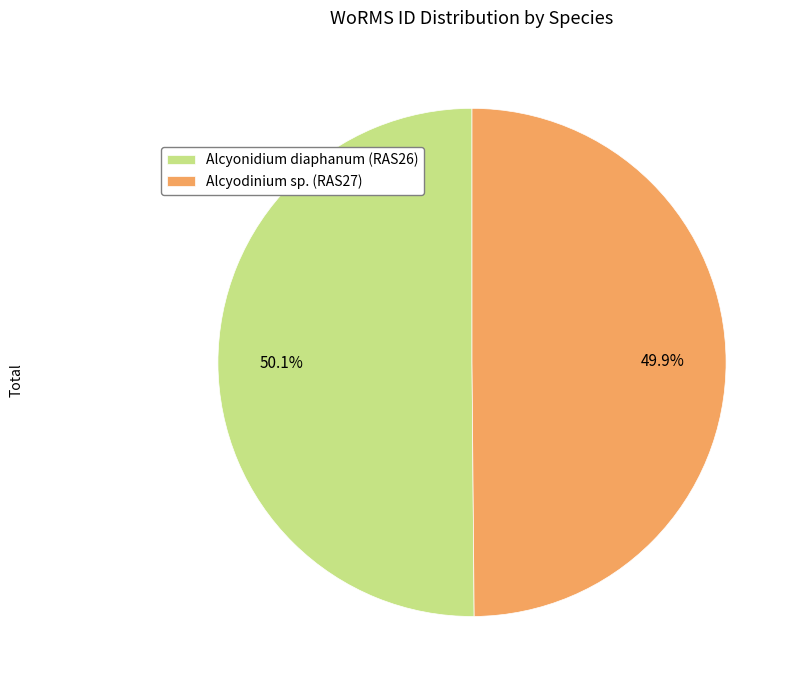

Is there a majority slice in this chart?

Yes